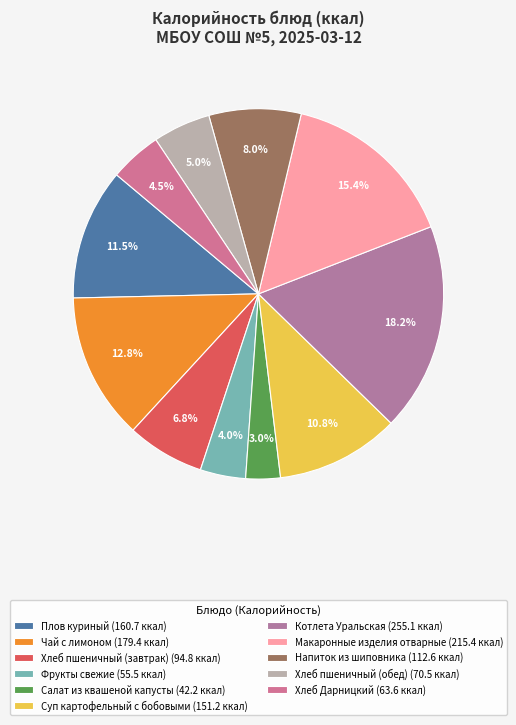

How many slices are in this pie chart?

11